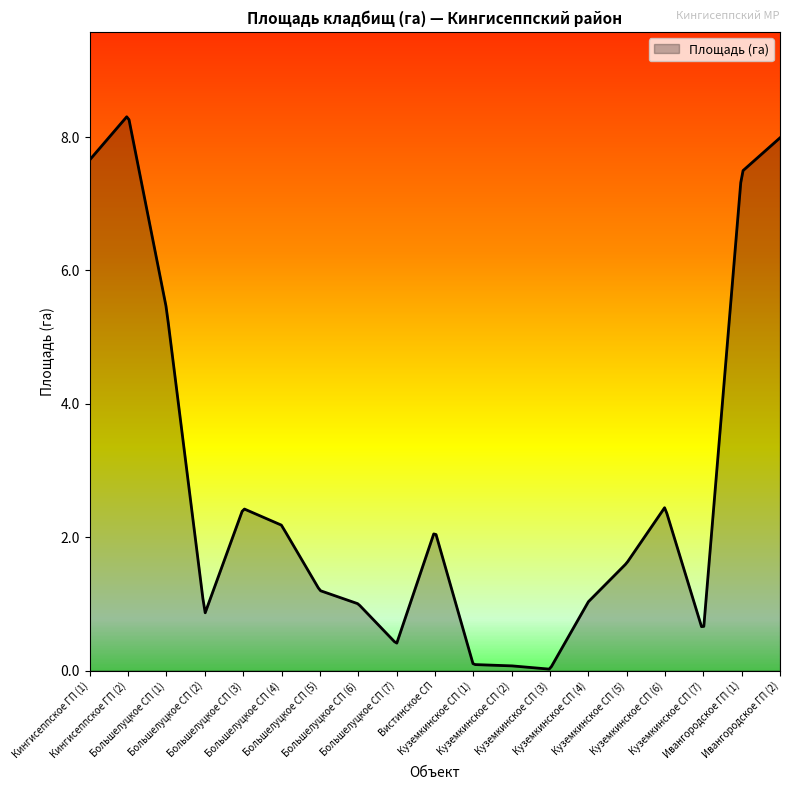

What is the greatest value displayed?

8.3